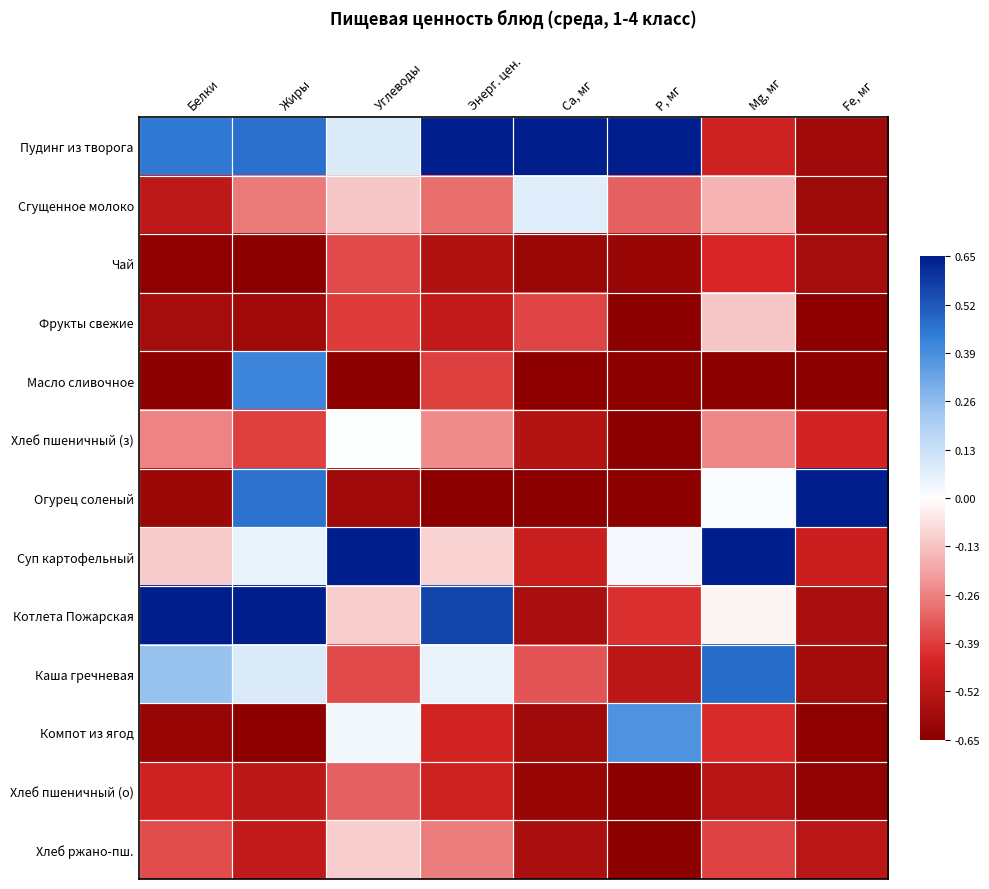

Count the number of data series in this chart.

13